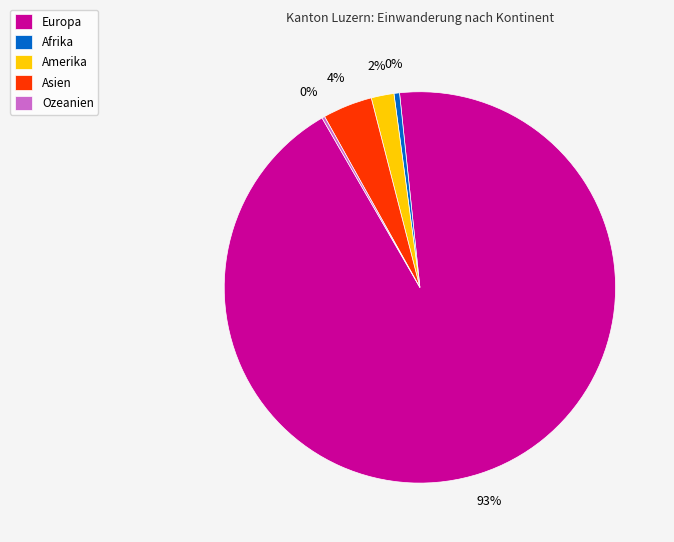

Which has a higher value, Europa or Amerika?

Europa